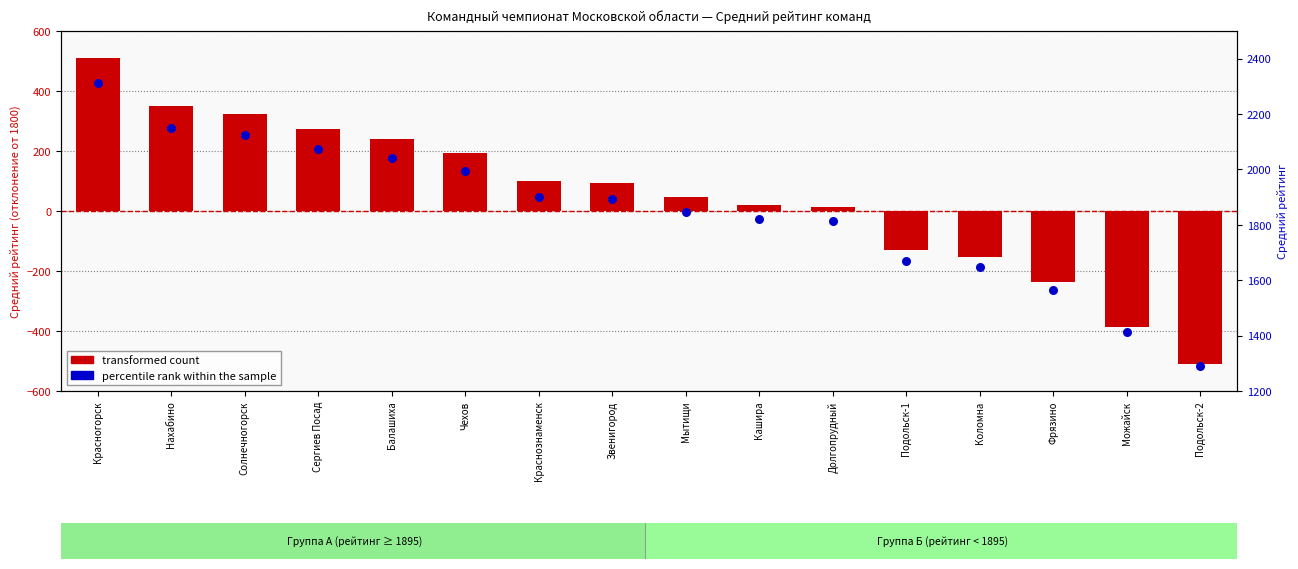

What is the total value across all series at Коломна?

1494